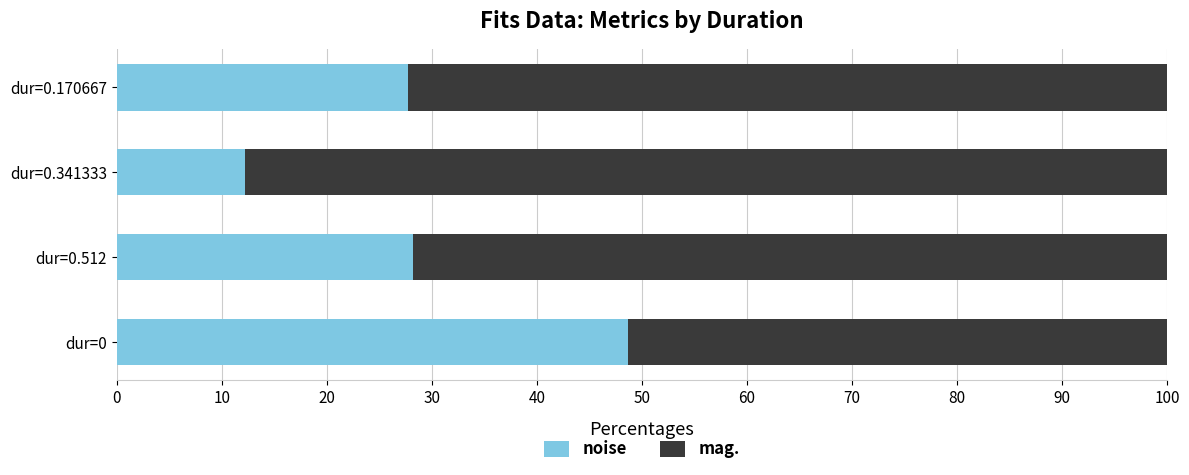

What is the total value across all series at dur=0?

100.0